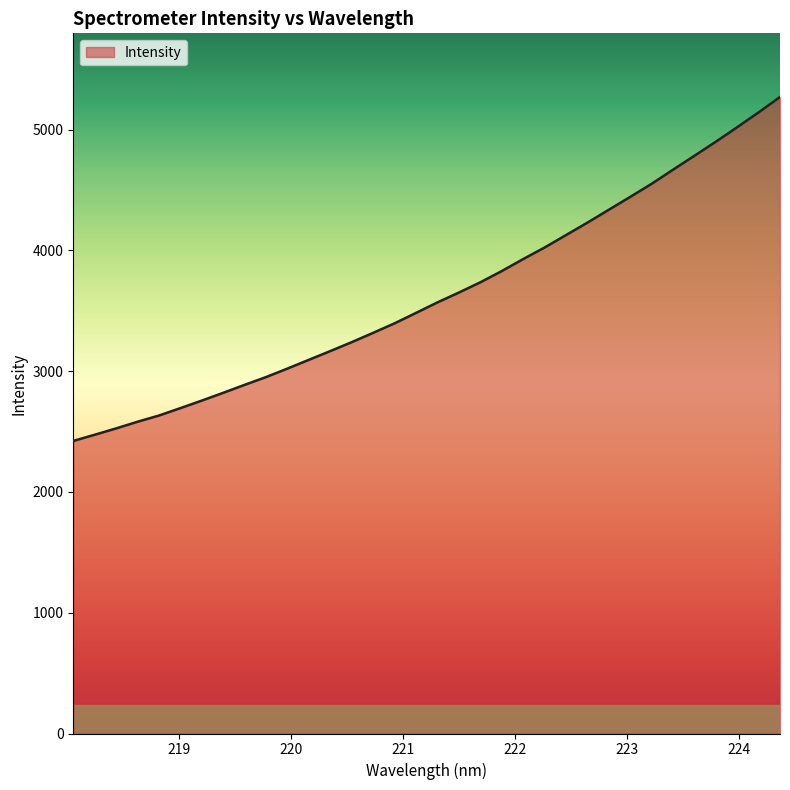

How many lines are shown in the chart?

1